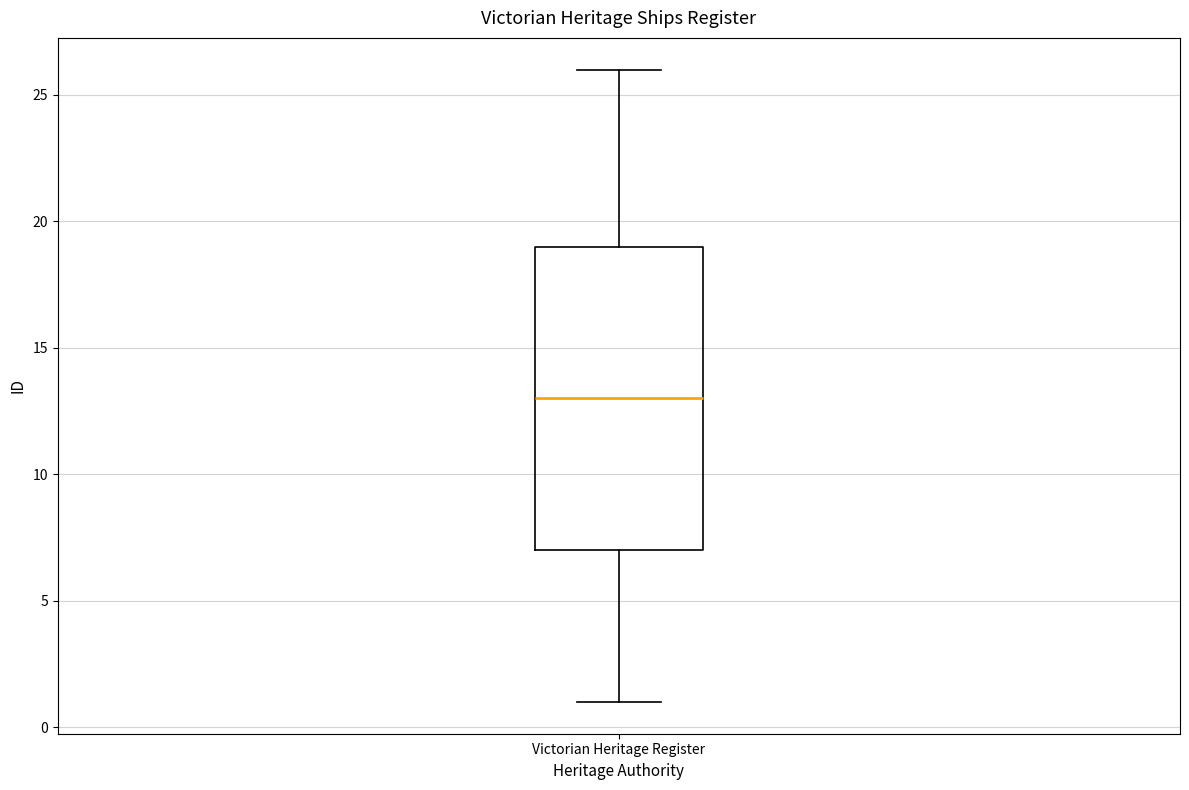

Read this box plot against the y-axis: the position of the median line, the range covered by the box, and the ends of both whiskers. The values are not printed on the chart, so give them approximately, as read against the axis.

median 13, box 7 to 19, whiskers 1 to 26